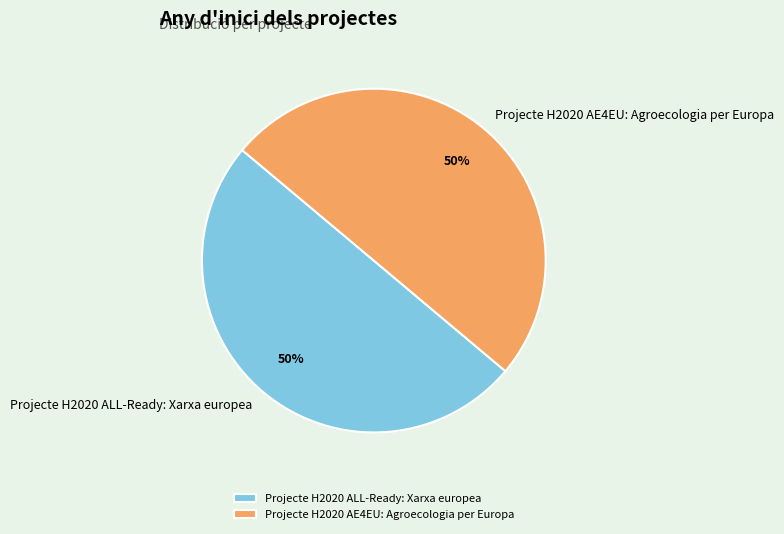

How many slices are in this pie chart?

2